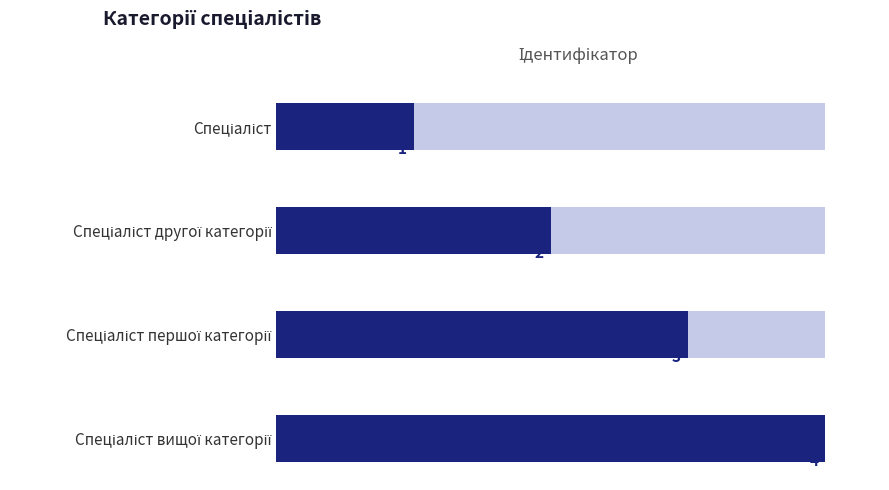

What is the value of the 4th bar from the left?

4